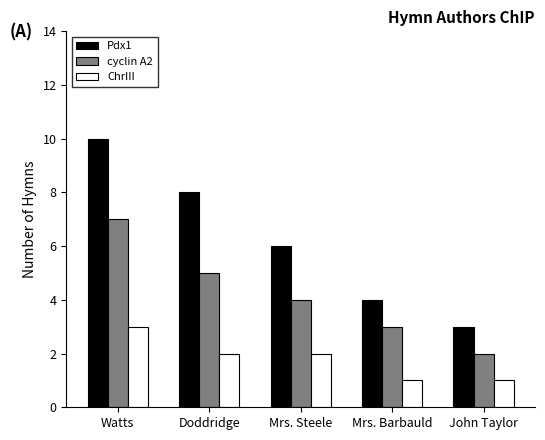

Rank the series by their maximum value, from lowest to highest.

ChrIII, cyclin A2, Pdx1